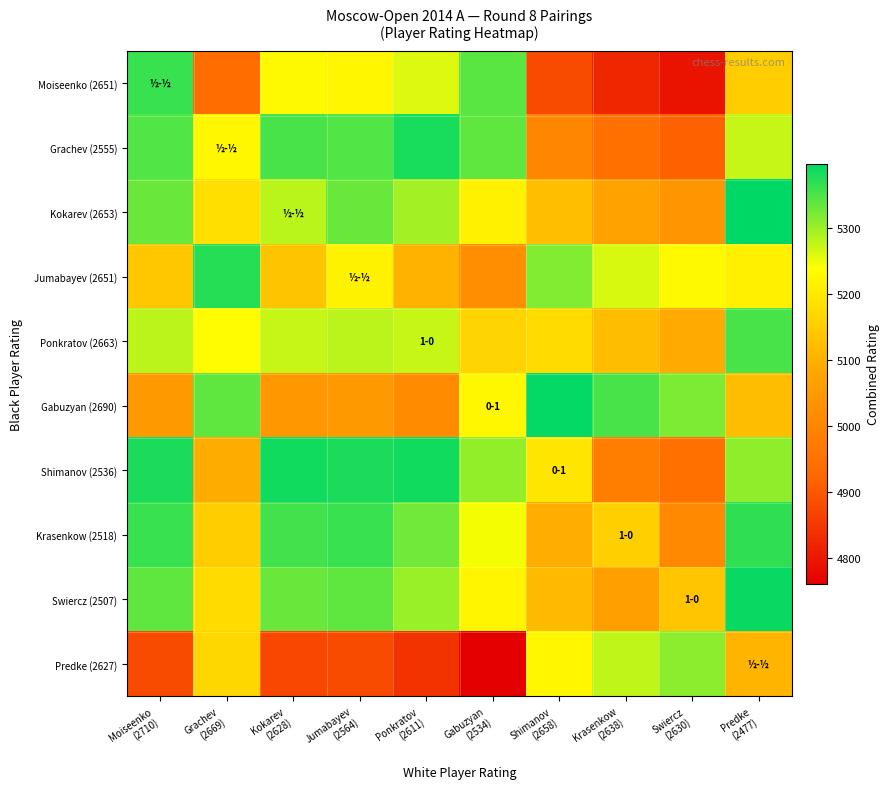

Rank the series at Moiseenko (2710) from lowest to highest value.

Predke (2627), Gabuzyan (2690), Jumabayev (2651), Ponkratov (2663), Kokarev (2653), Swiercz (2507), Grachev (2555), Moiseenko (2651), Krasenkow (2518), Shimanov (2536)